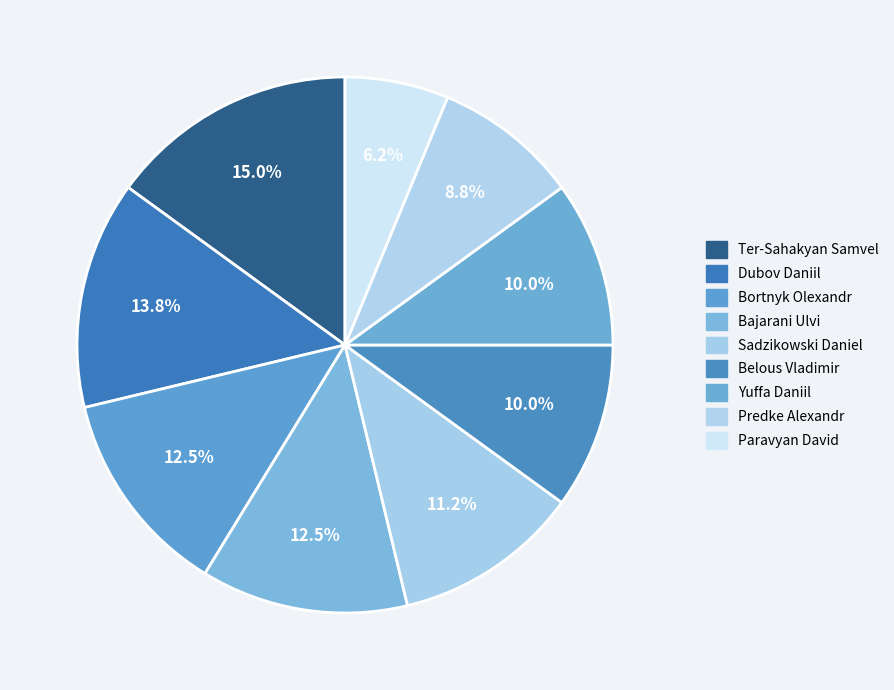

To the nearest percent, what portion does Bajarani Ulvi represent?

12%